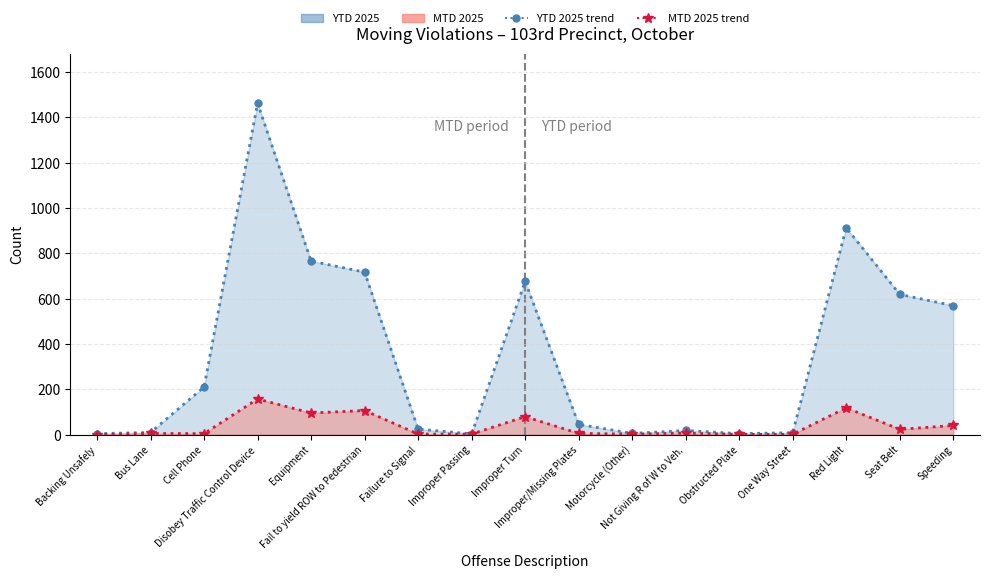

At how many categories does at least one series exceed 908?

2